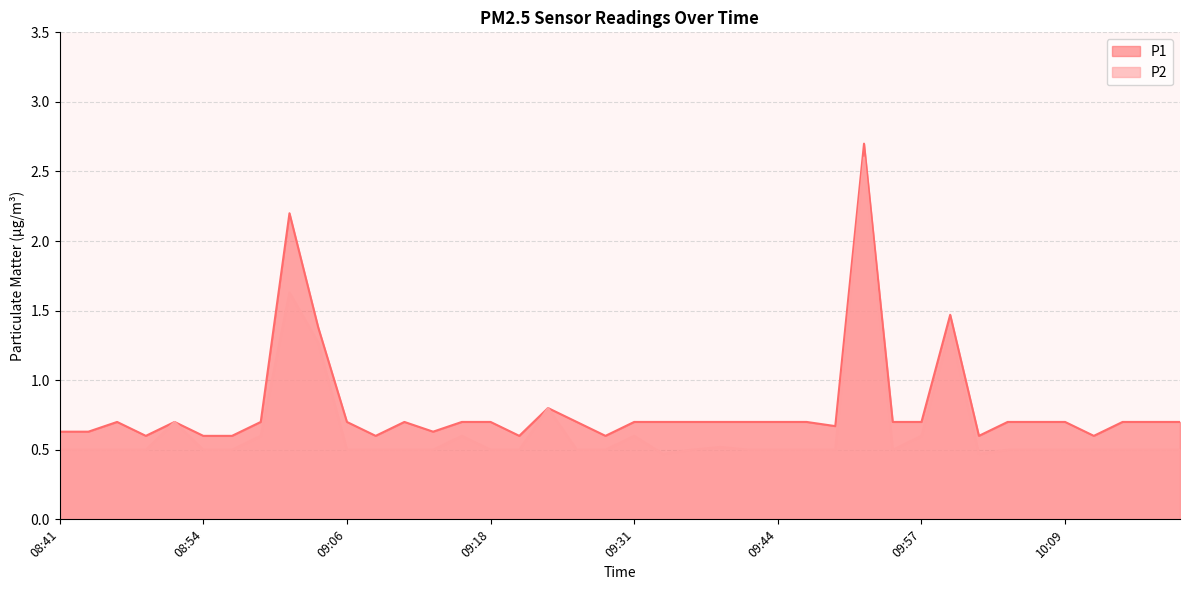

What is the label of the 36th point from the left?

10:09